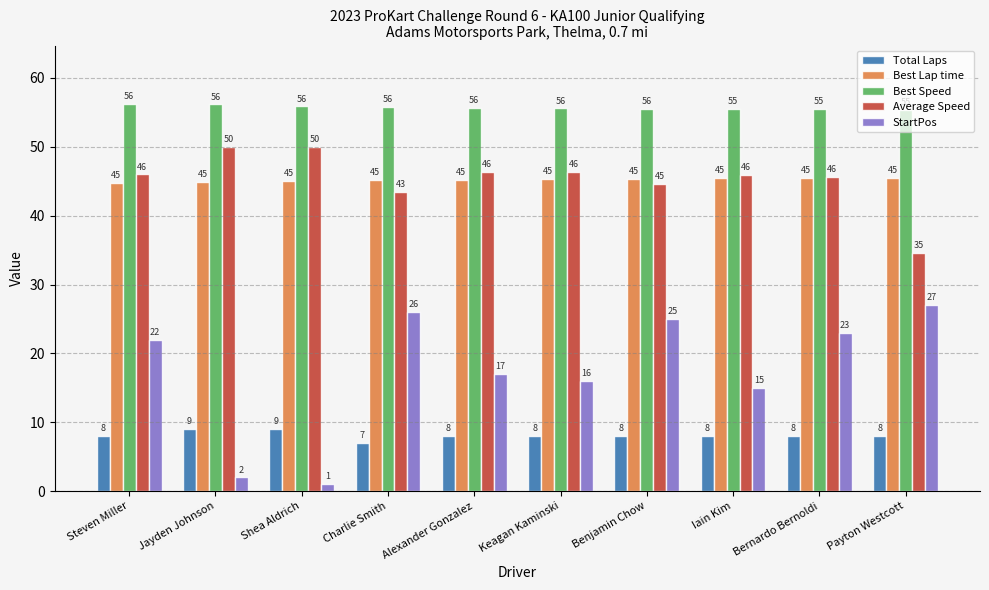

Between Shea Aldrich and Iain Kim, which series saw the biggest shift?

StartPos